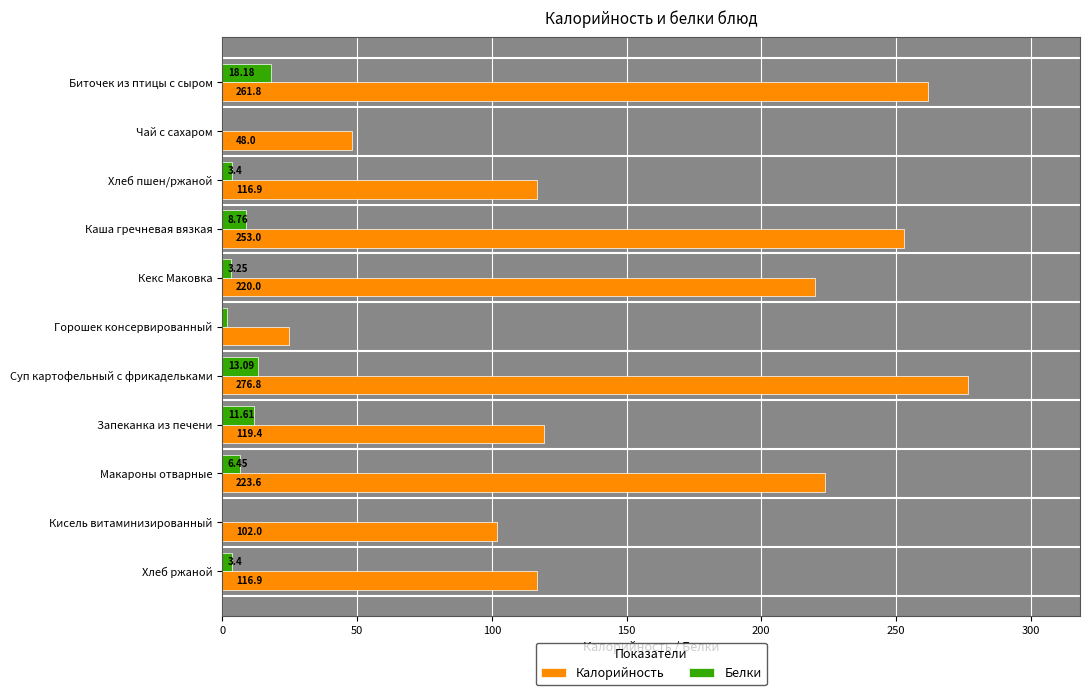

At which category is the sum across all series the highest?

Суп картофельный с фрикадельками